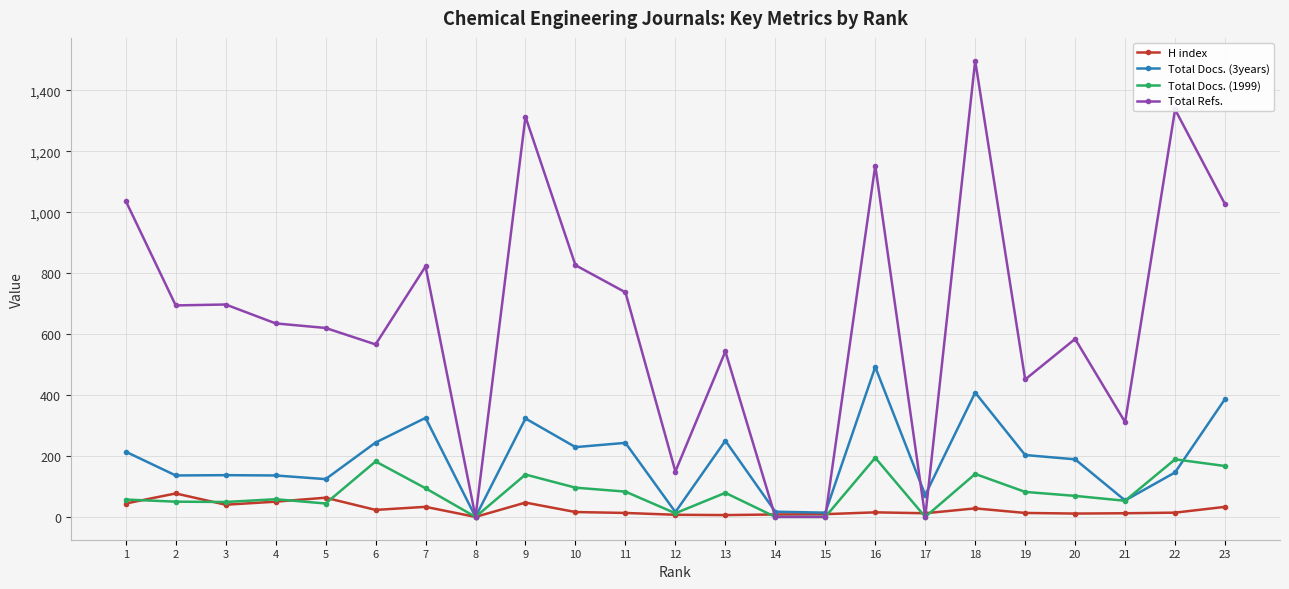

Between 8 and 19, which series saw the biggest shift?

Total Refs.